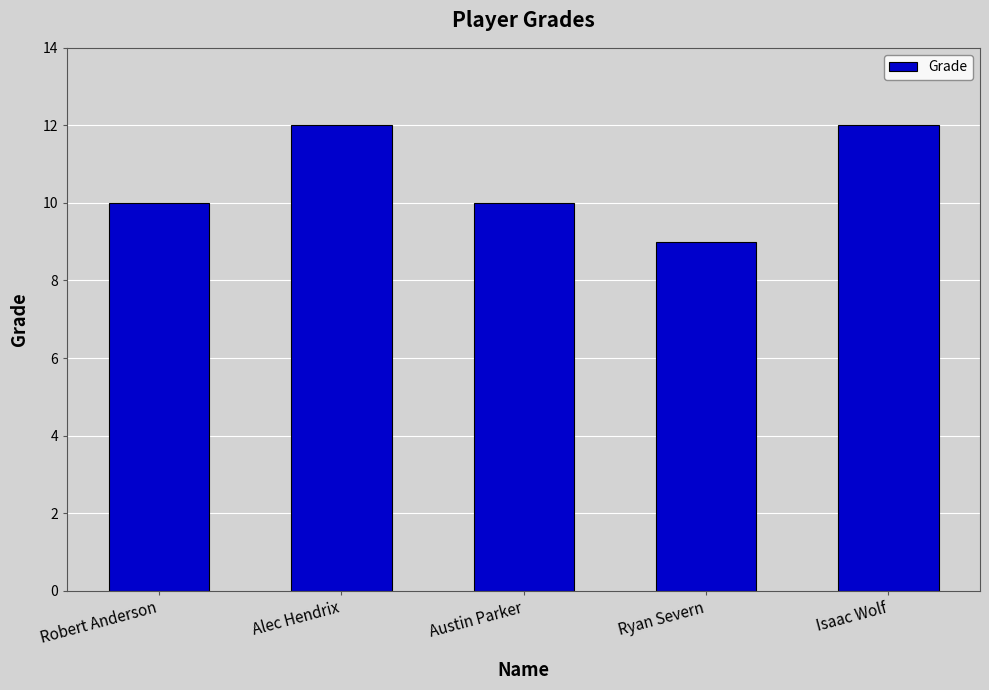

Is it true that the value at Alec Hendrix is 18?

False